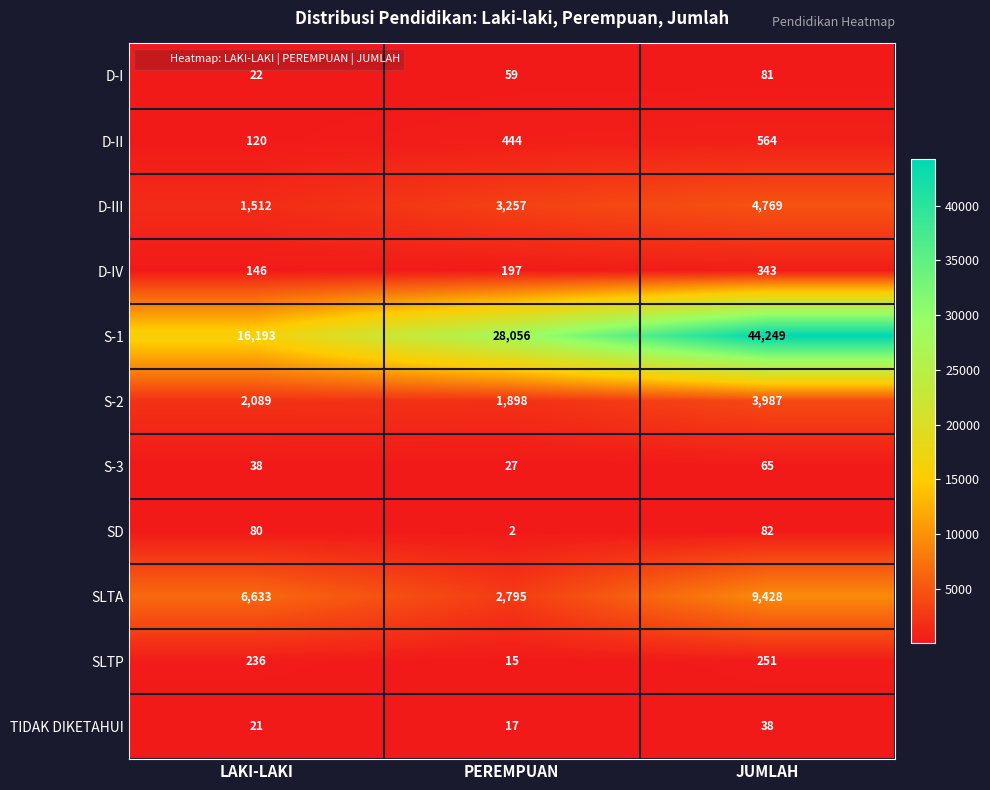

At which category does the chart reach its minimum across all series?

PEREMPUAN